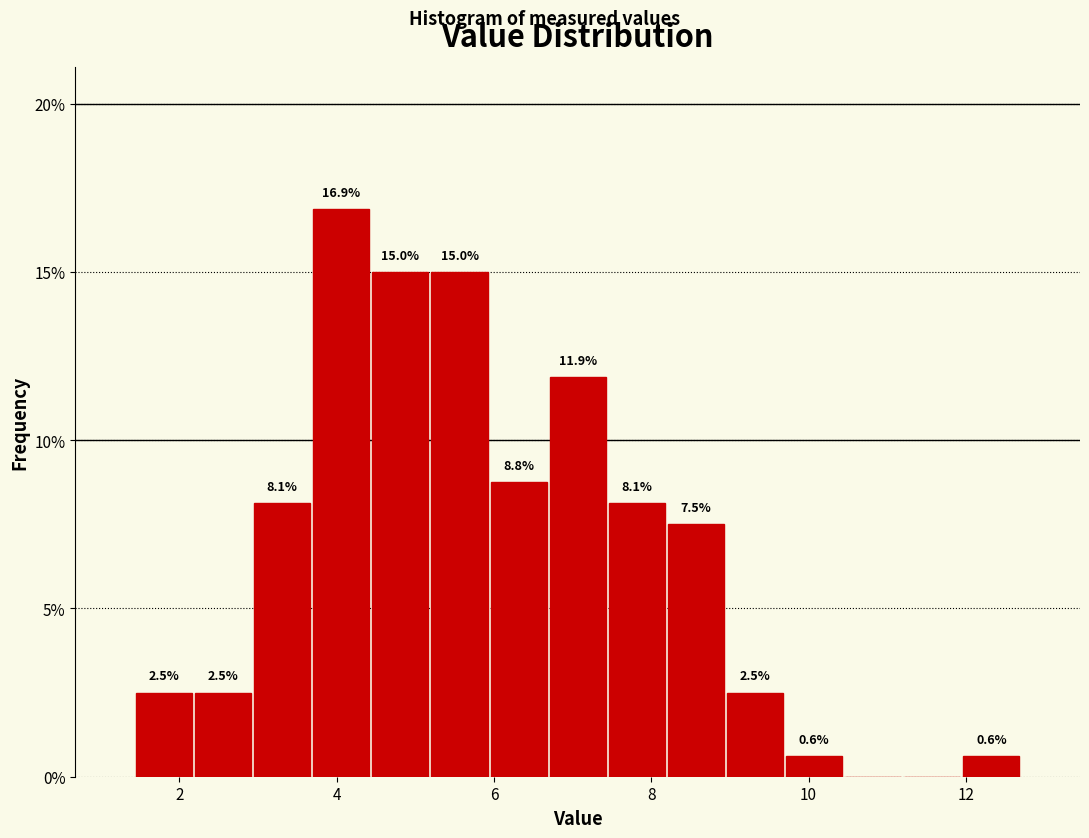

Around what value on the x-axis is the tallest bar? Give the approximate position of its centre, as read against the axis.

4.0